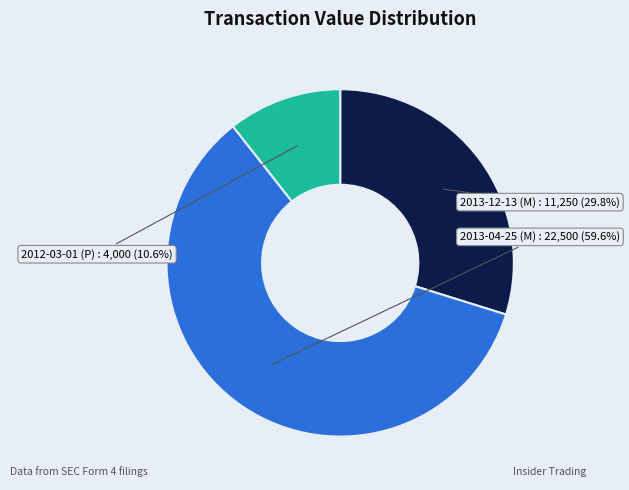

Between 2013-04-25 (M) and 2012-03-01 (P), which is larger?

2013-04-25 (M)